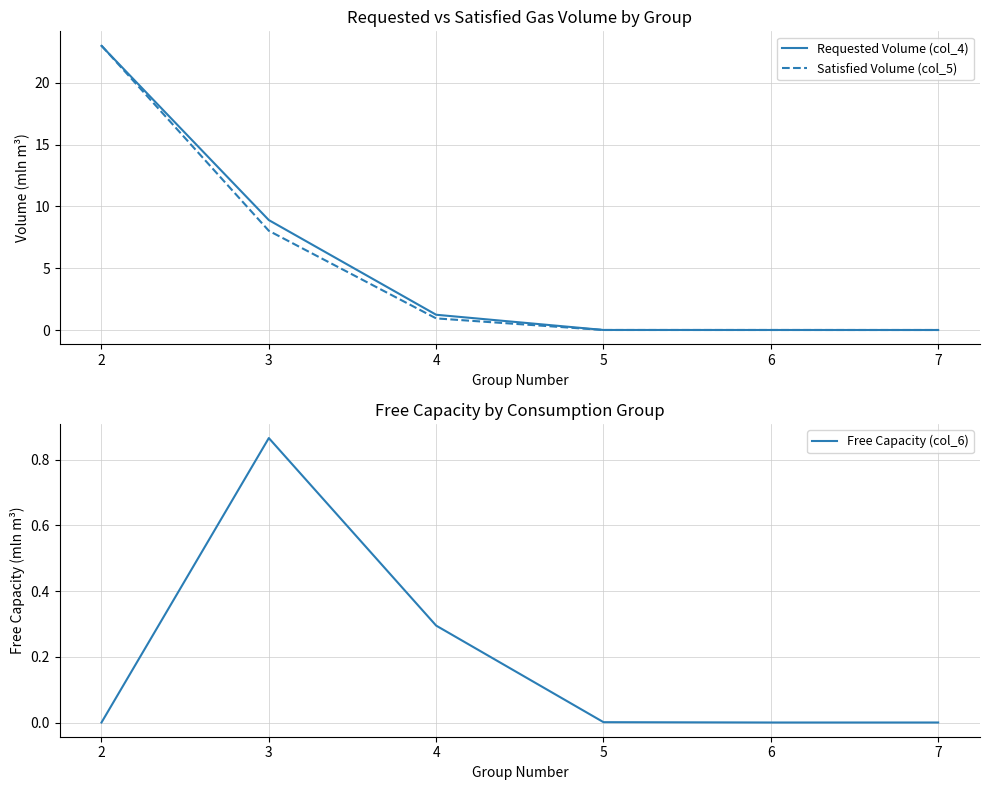

At which label is Requested Volume (col_4) closest to 11?

3